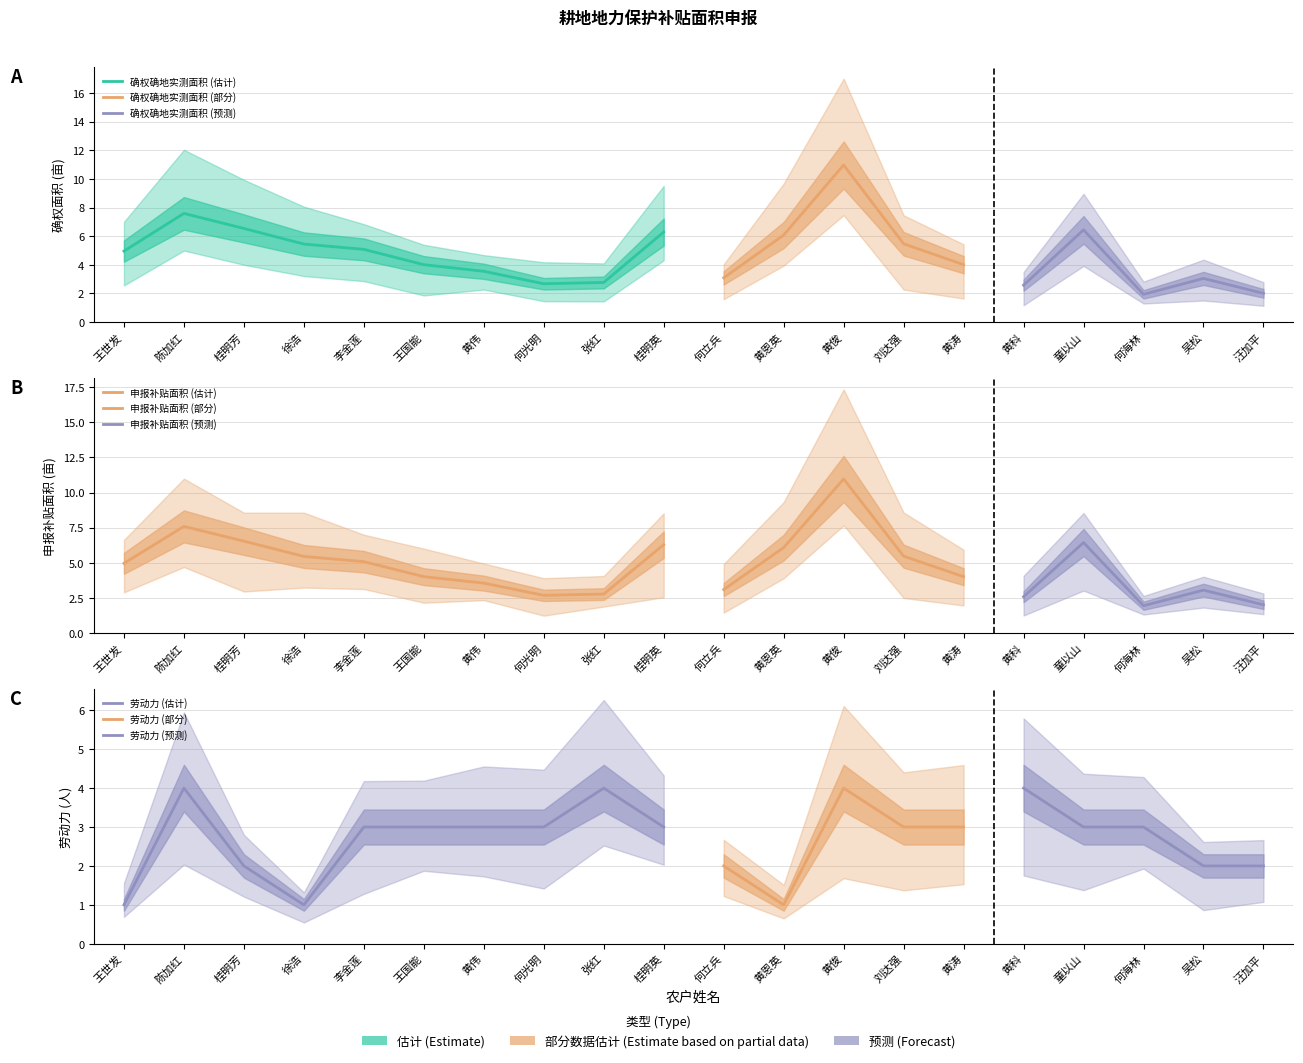

How many values in the 确权确地实测面积 series are below 4?

8